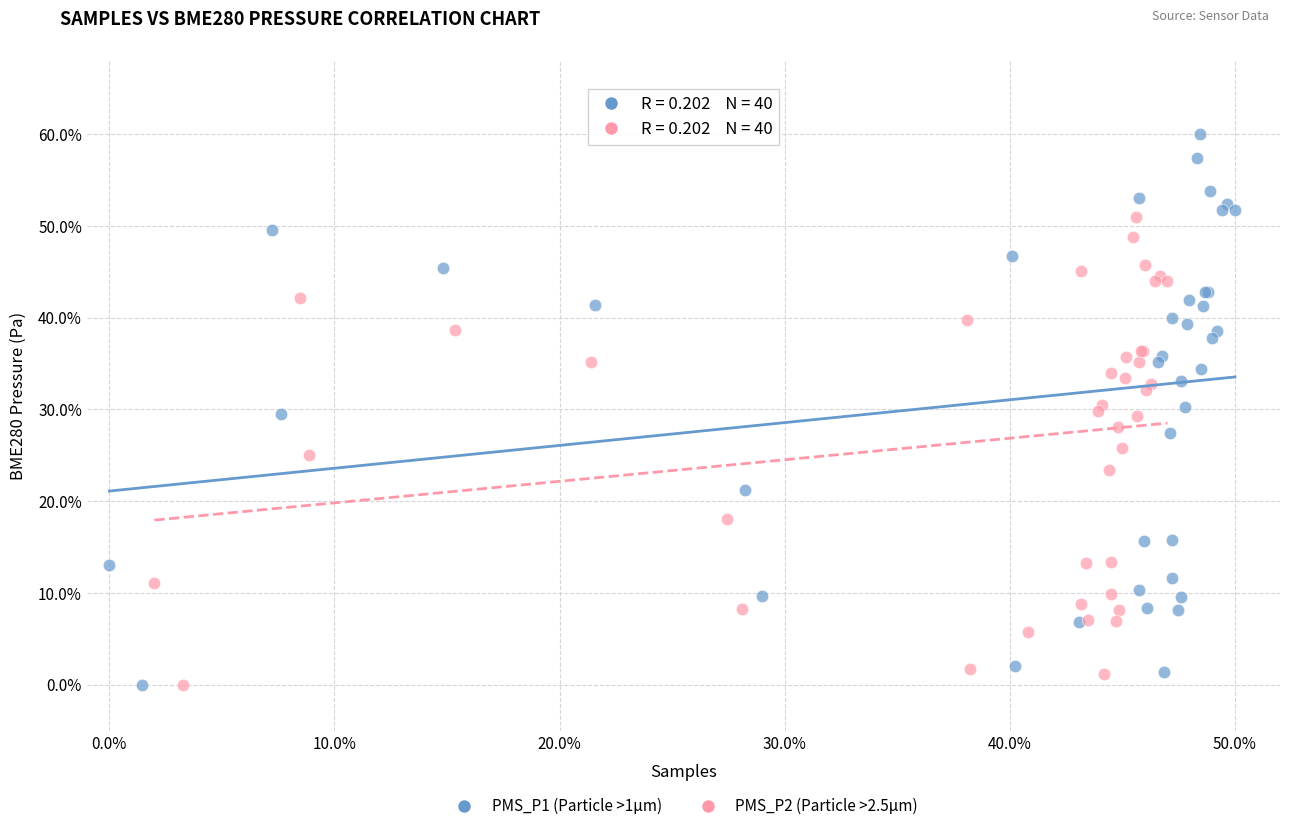

What are all the series names shown in the legend?

PMS_P1 (Particle >1µm), PMS_P2 (Particle >2.5µm)